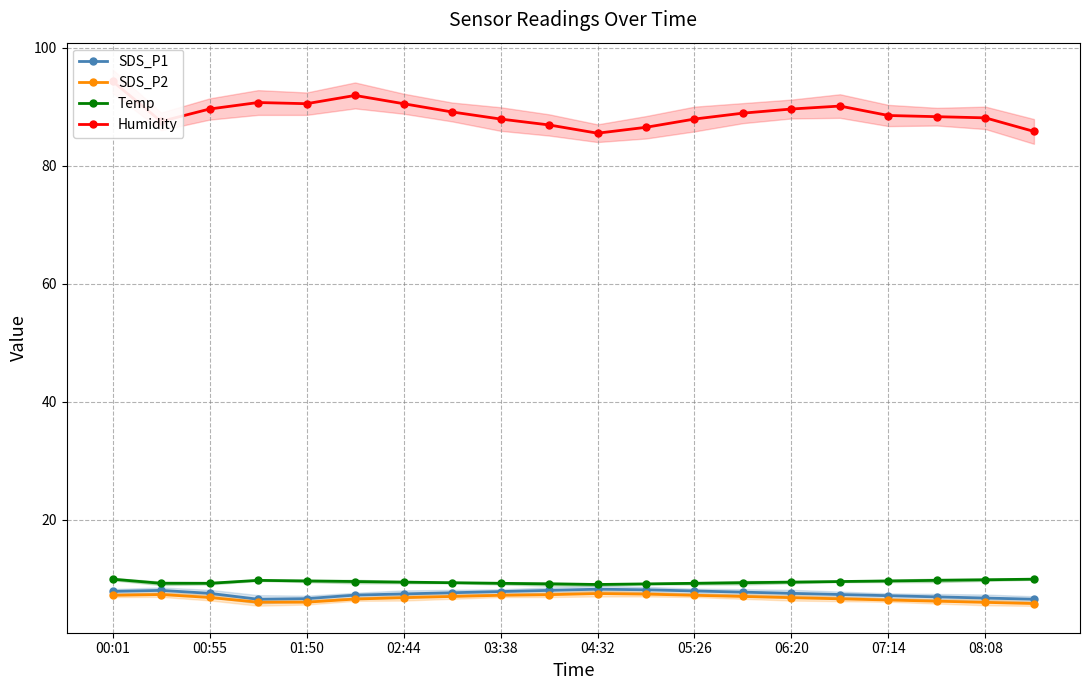

True or false: SDS_P1 has a value of 3.1 at 00:01.

False